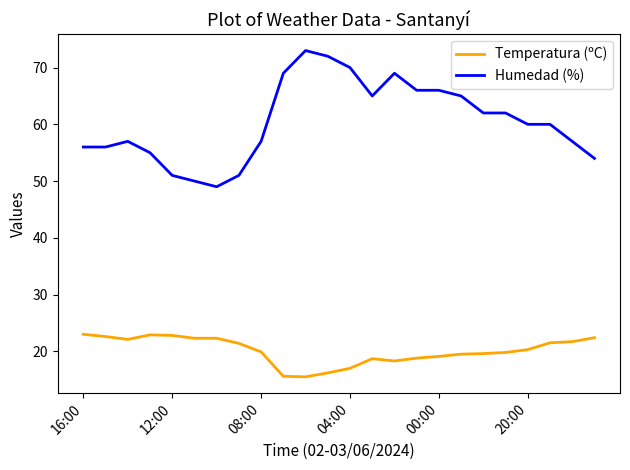

What is the difference between the maximum and minimum values in the Temperatura (ºC) series?

7.5